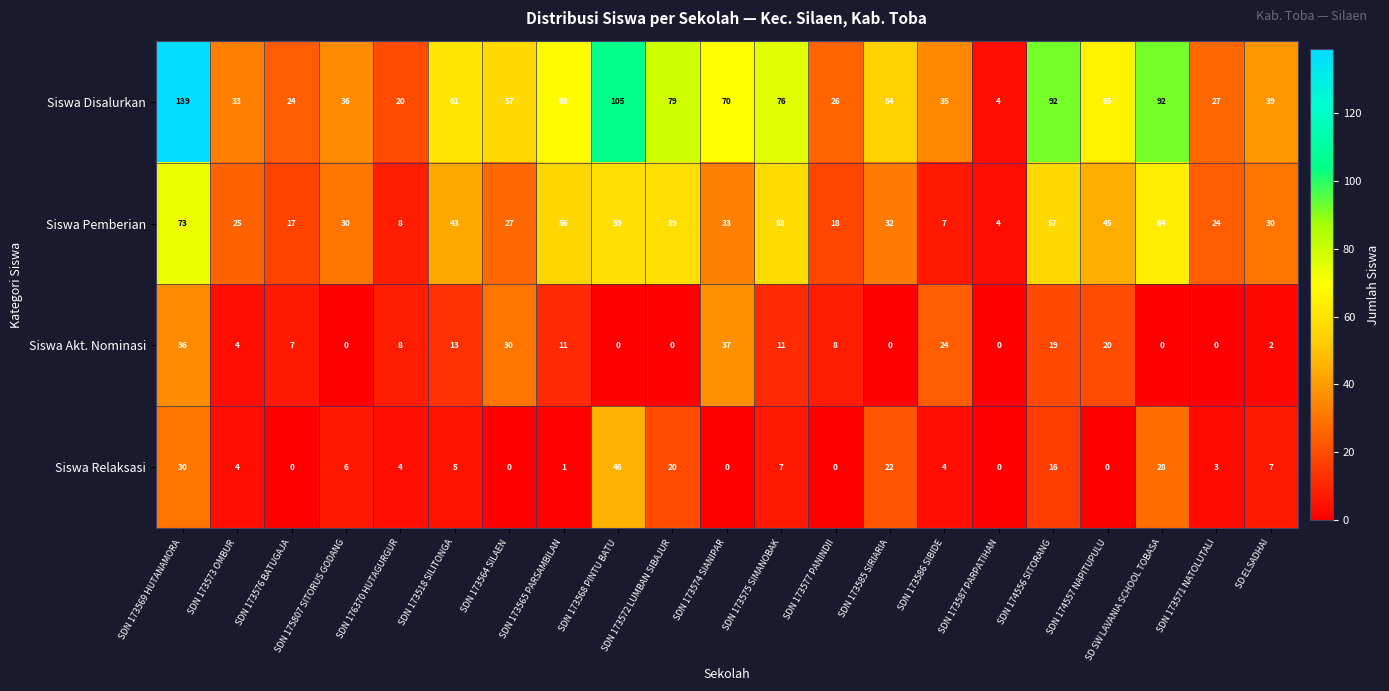

List the series in order of their peak value, highest first.

Siswa Disalurkan, Siswa Pemberian, Siswa Relaksasi, Siswa Akt. Nominasi